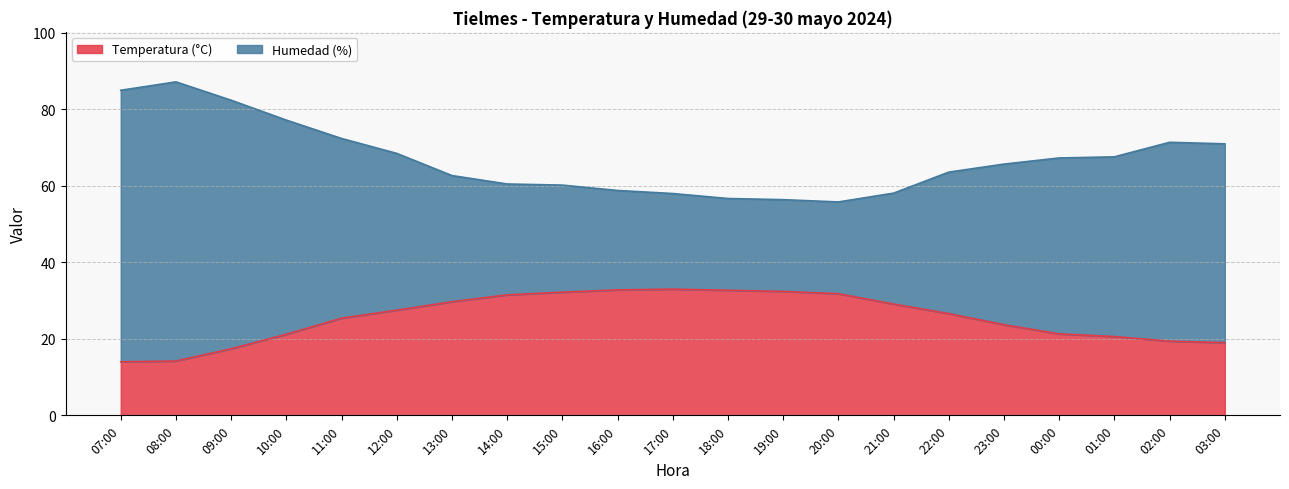

What is the sum of the Temperatura (°C) values at 03:00 and 12:00?

46.5